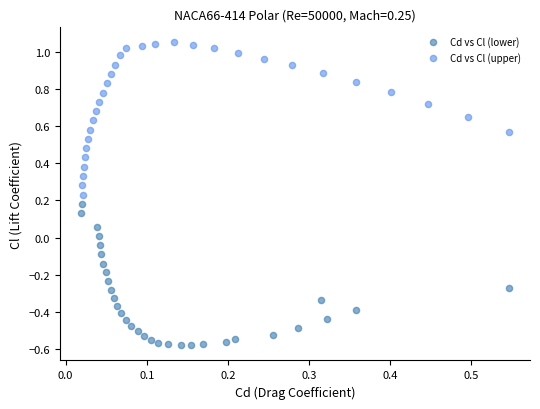

Which series has the largest Y range (max minus min)?

Cd vs Cl (upper)